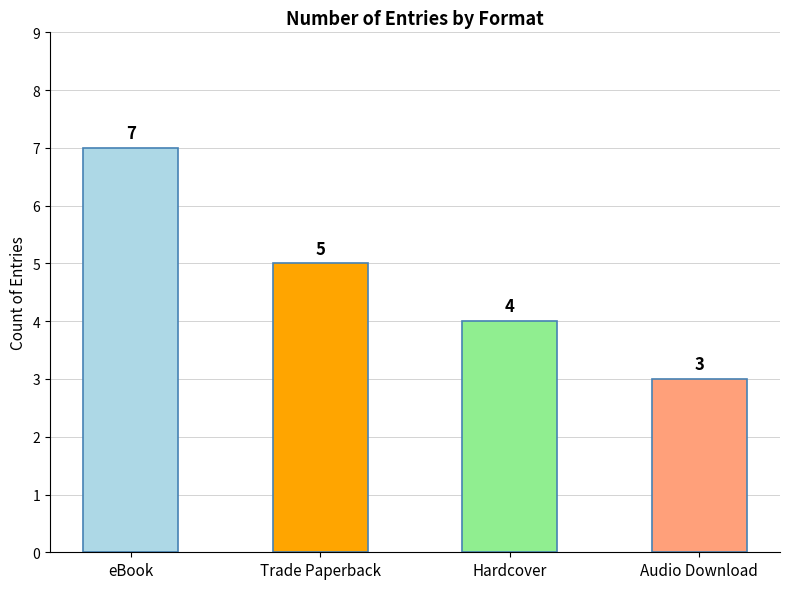

True or false: the data shows 1 at Hardcover.

False